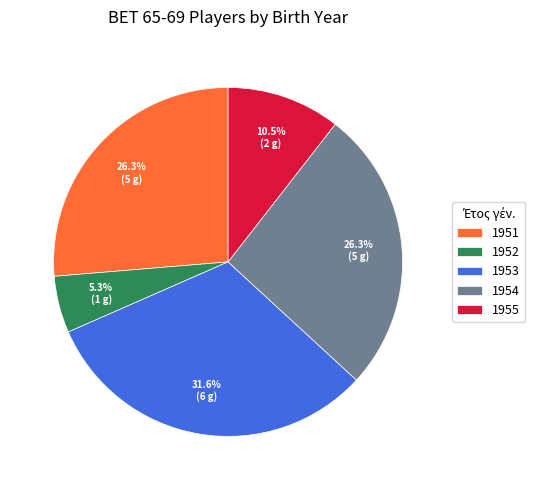

How much of the chart is everything except 1955?

89.5%